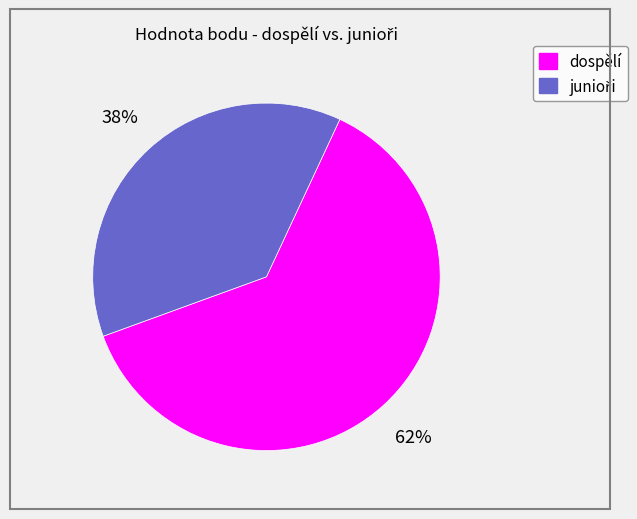

Which slice is the largest?

dospělí